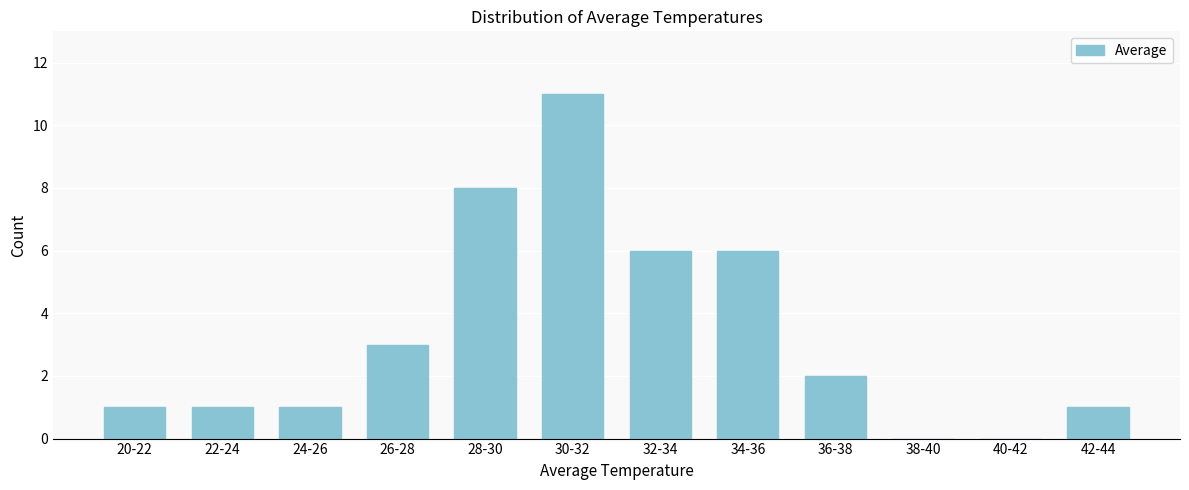

Reading left to right, transcribe all the data shown in this chart.

20-22=1	22-24=1	24-26=1	26-28=3	28-30=8	30-32=11	32-34=6	34-36=6	36-38=2	38-40=0	40-42=0	42-44=1